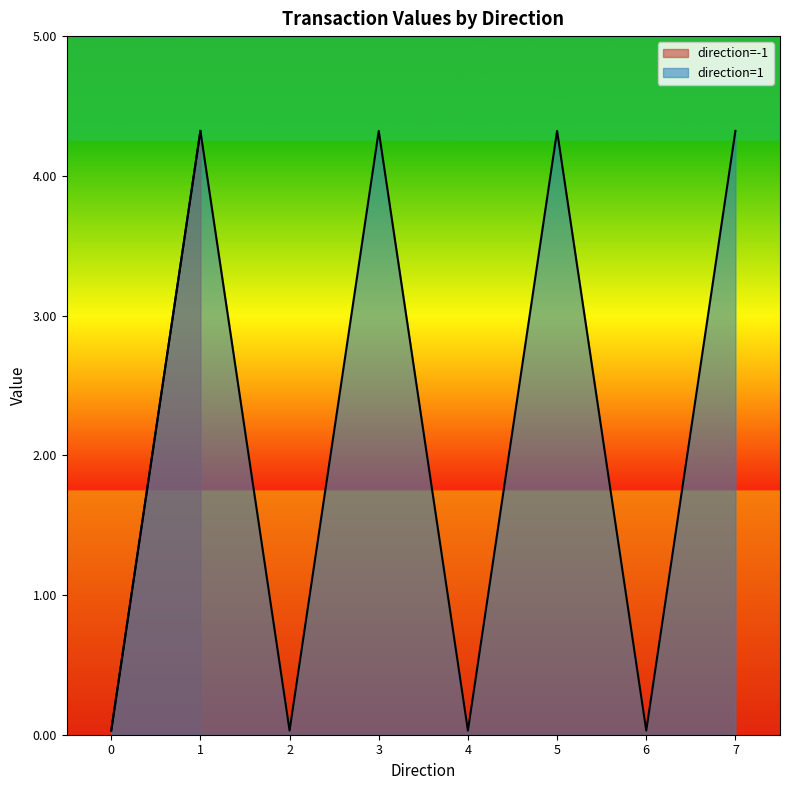

What is the maximum value for io_index?

7.0